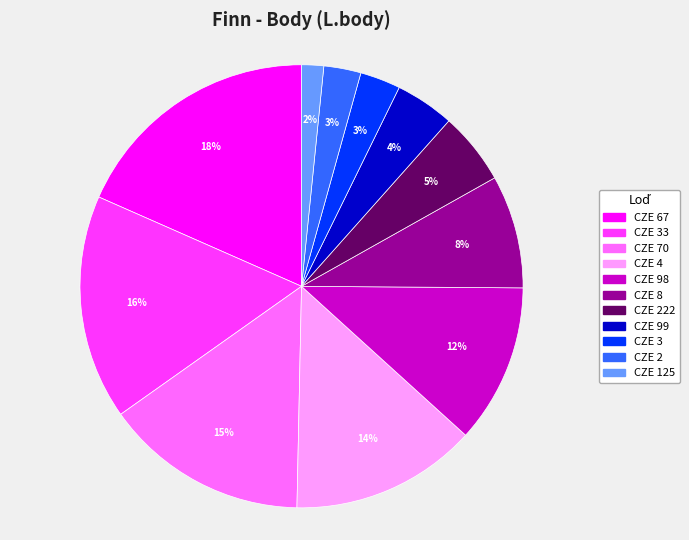

Is there any slice that represents more than half of the pie?

No